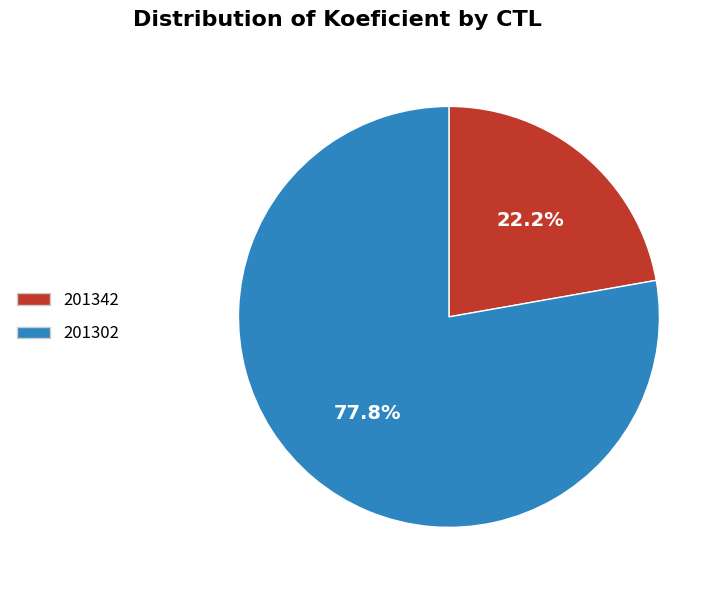

True or false: 201302 accounts for 78% of the total.

True